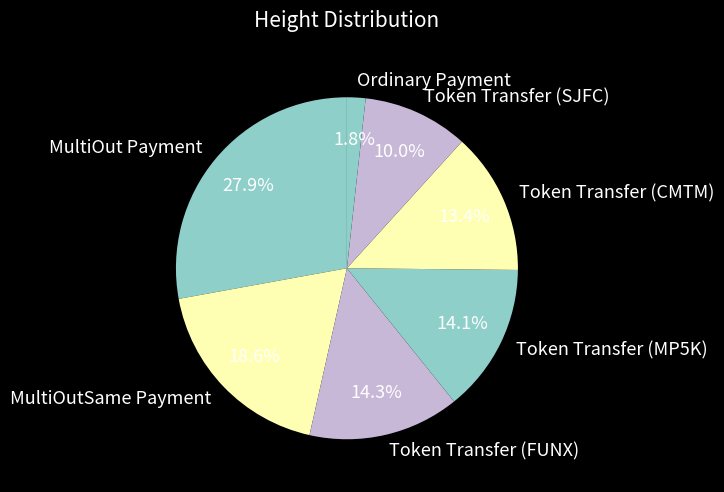

To the nearest percent, what is the difference between the largest and smallest slice percentages?

26%